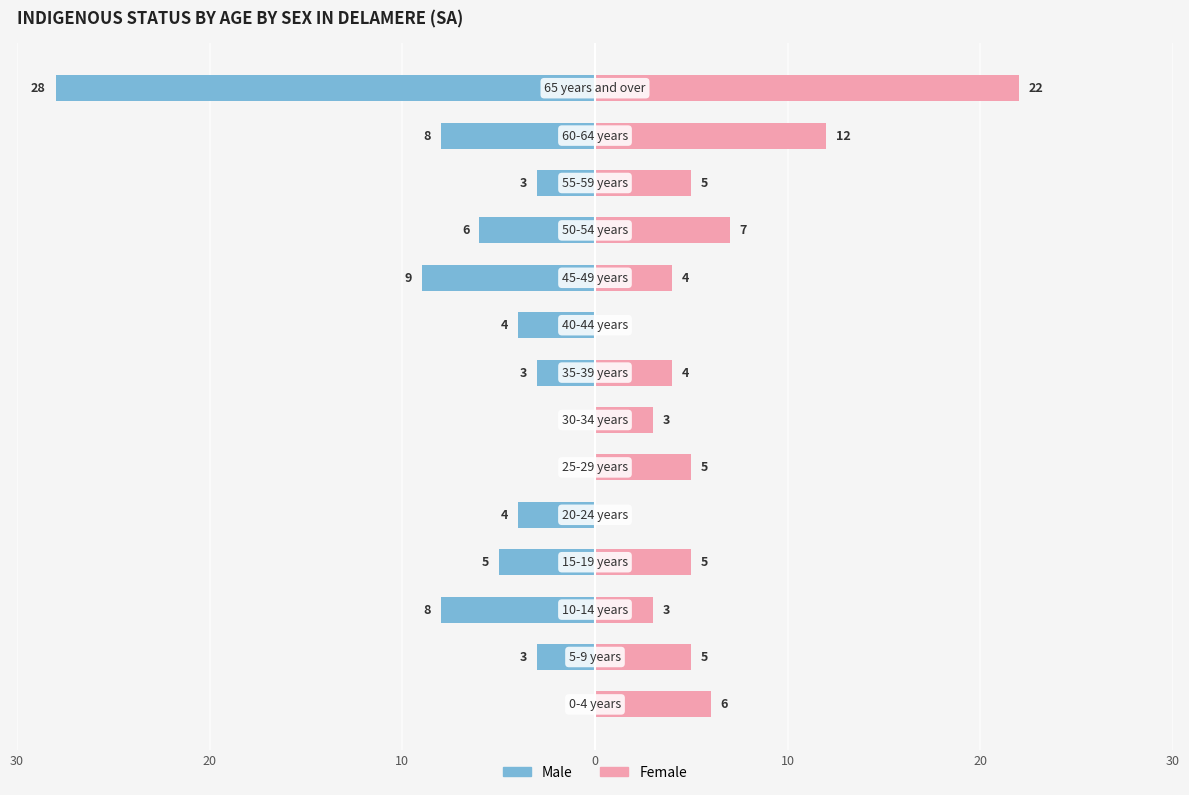

Which series has the largest range (max minus min)?

Male